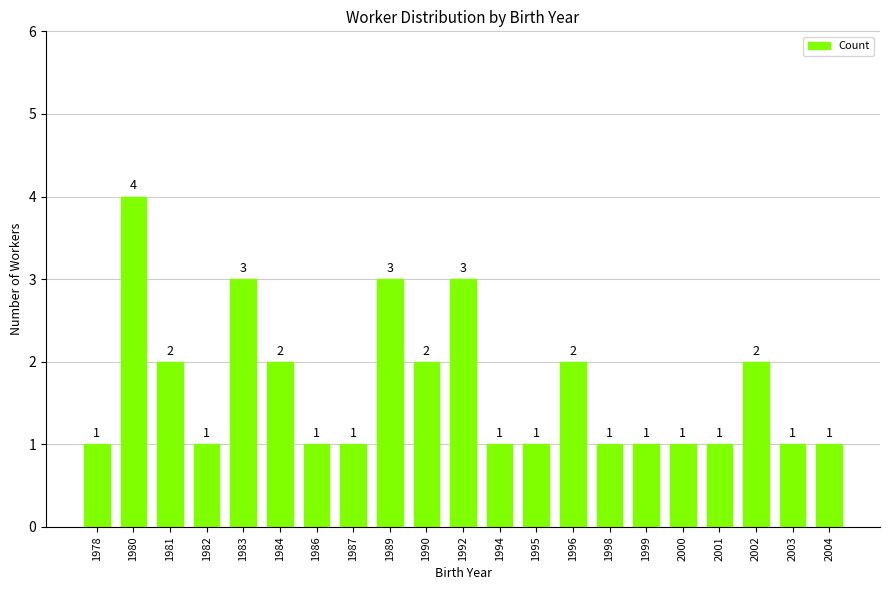

At which category does the chart reach its peak across all series?

1980